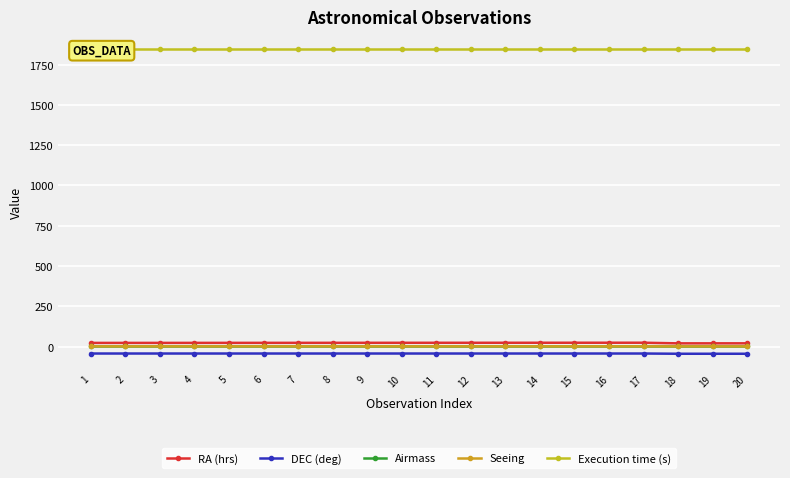

True or false: DEC (deg) and Airmass cross at least once.

False